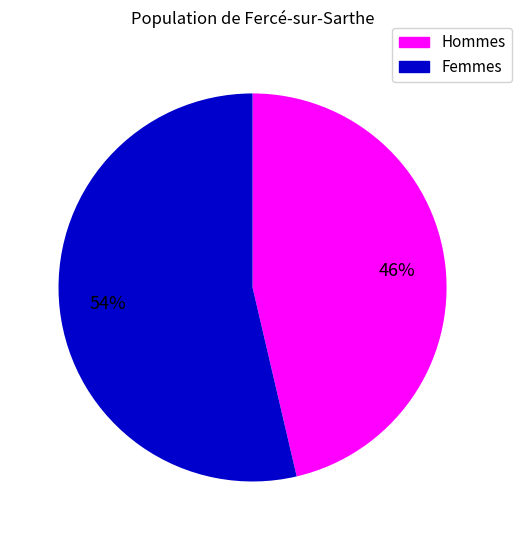

Is there a majority slice in this chart?

Yes